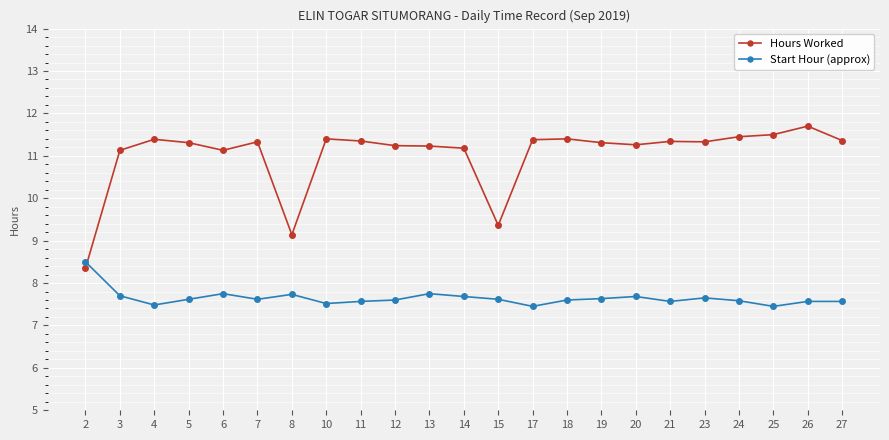

The value of Start Hour (approx) at 4 is 7.5. True or false?

True